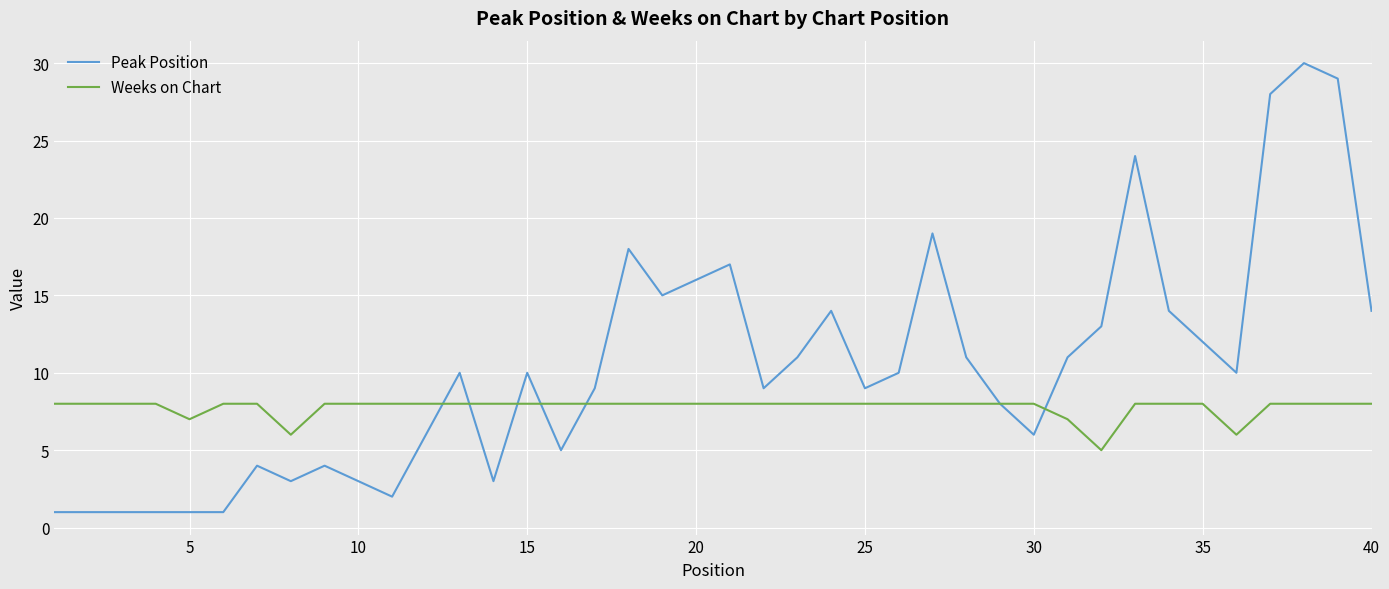

How many lines are shown in the chart?

2